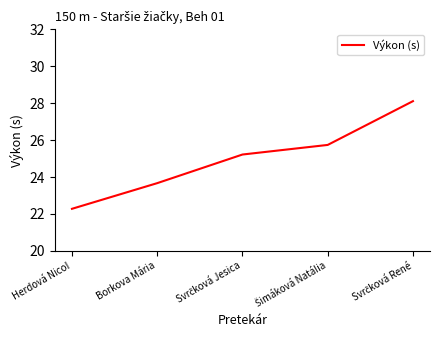

What is the average value?

25.0